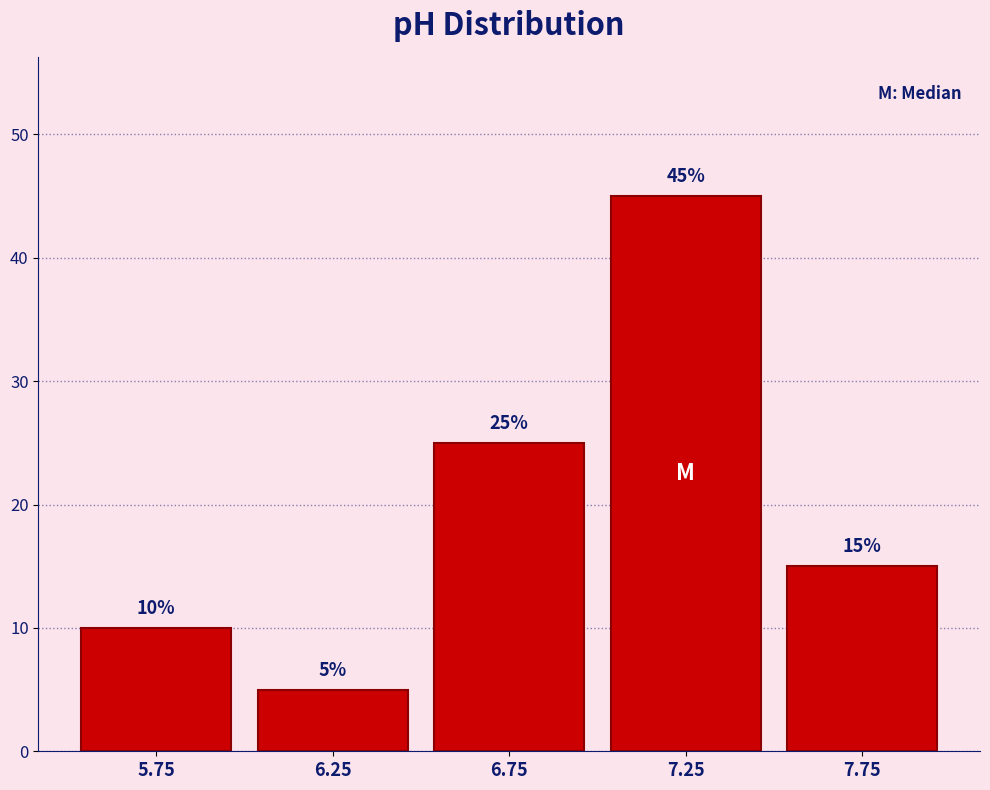

Which range on the x-axis has the tallest bar?

7.0 to 7.5